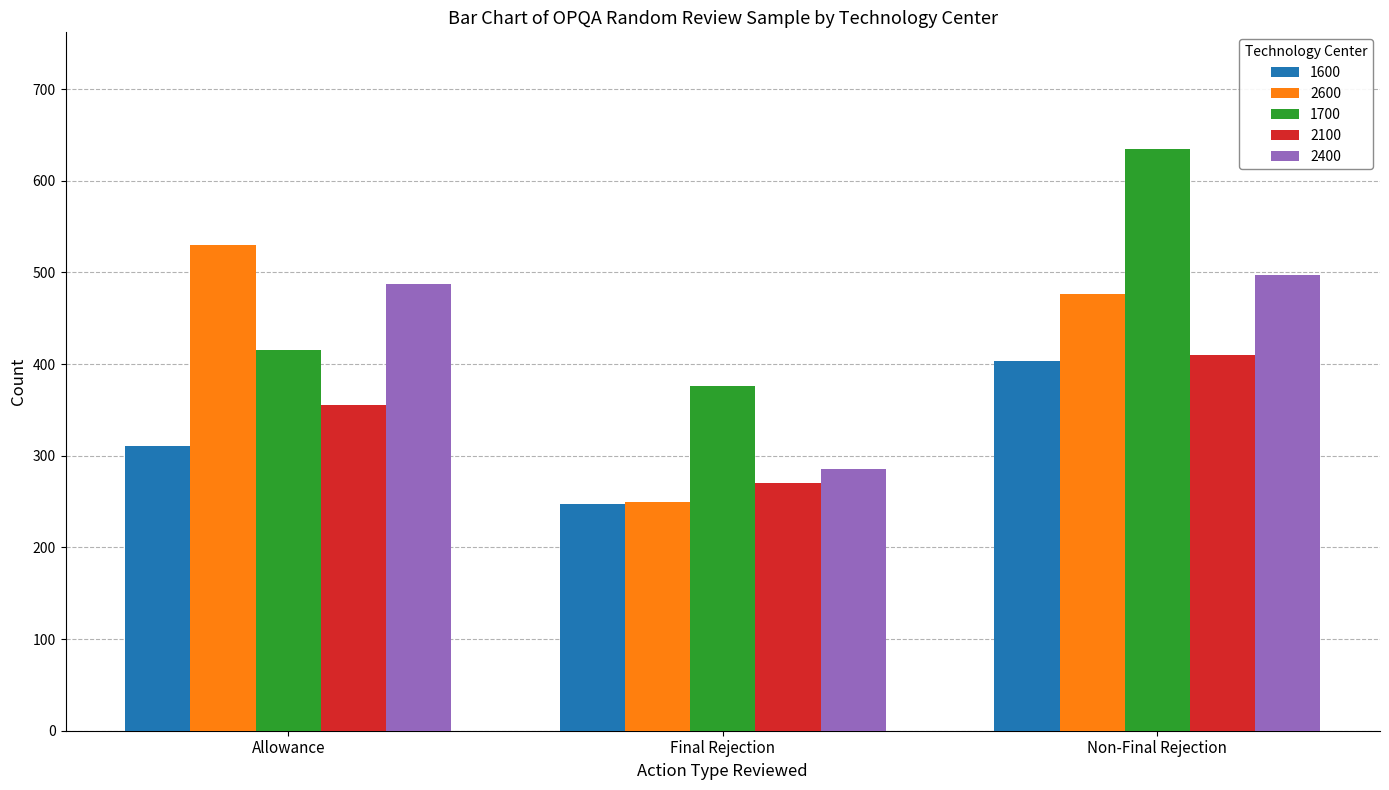

At how many categories does at least one series exceed 520?

2